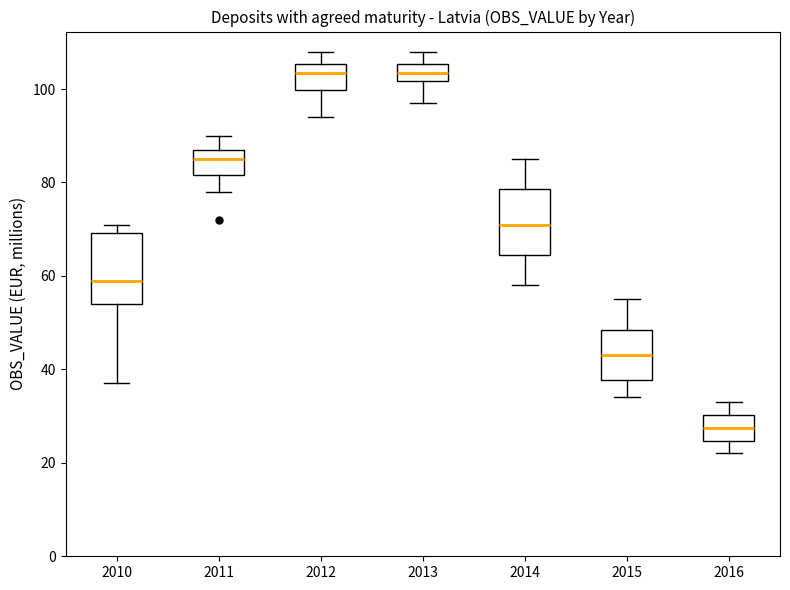

Reading left to right, read every box against the y-axis: the position of its median line, the range the box covers, and the ends of its whiskers. The values are not printed on the chart, so give them approximately, as read against the axis.

2010: median 60, box 54 to 70, whiskers 38 to 72
2011: median 86, box 82 to 88, whiskers 78 to 90
2012: median 104, box 100 to 106, whiskers 94 to 108
2013: median 104, box 102 to 106, whiskers 98 to 108
2014: median 72, box 64 to 78, whiskers 58 to 86
2015: median 44, box 38 to 48, whiskers 34 to 56
2016: median 28, box 24 to 30, whiskers 22 to 34